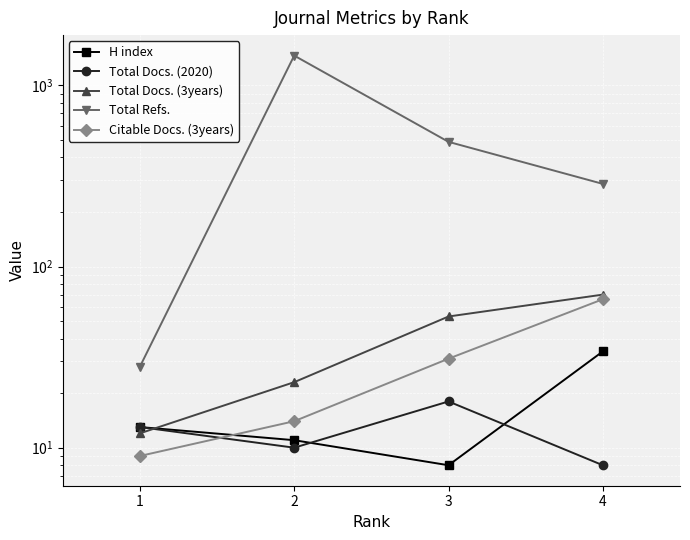

Reading left to right, list all the values displayed in this chart.

H index: 13	11	8	34
Total Docs. (2020): 13	10	18	8
Total Docs. (3years): 12	23	53	70
Total Refs.: 28	1461	488	286
Citable Docs. (3years): 9	14	31	66